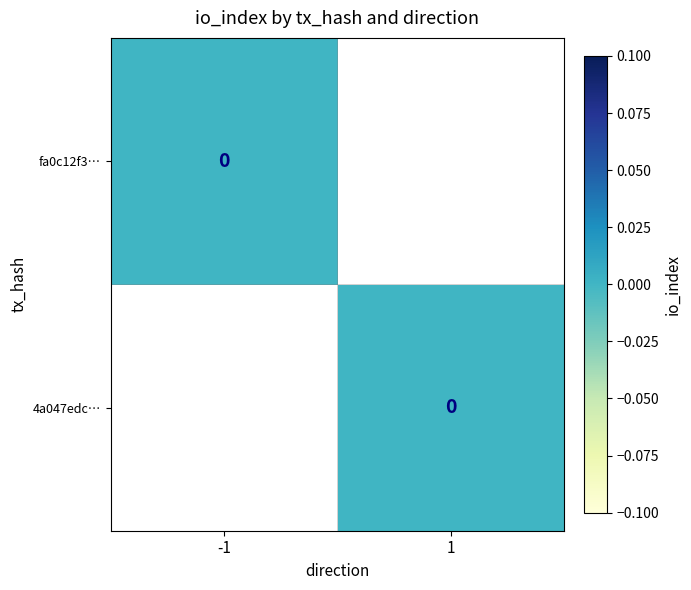

At which category does the chart reach its minimum across all series?

1